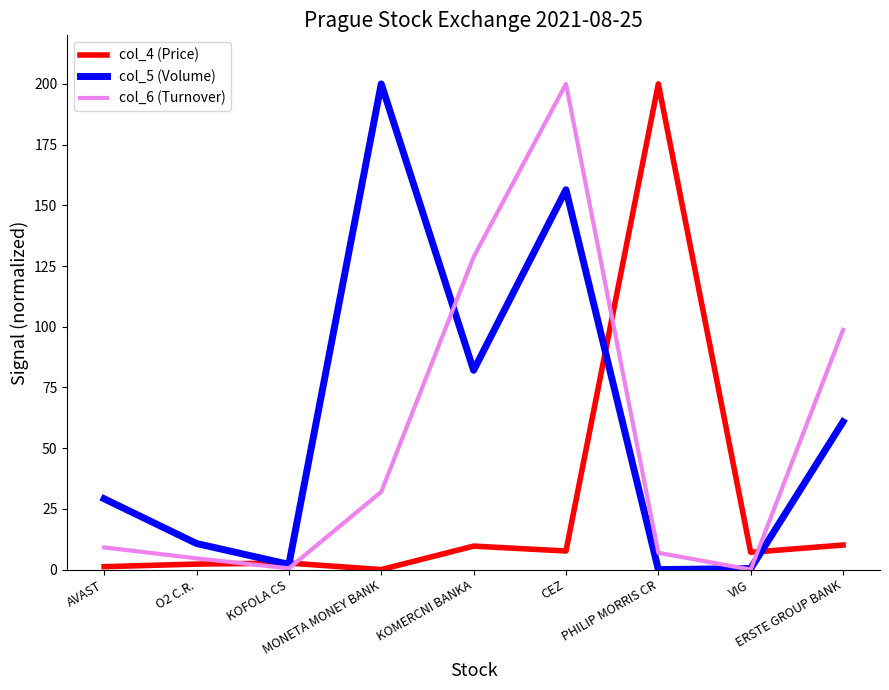

How many times do col_6 (Turnover) and col_5 (Volume) cross each other?

3